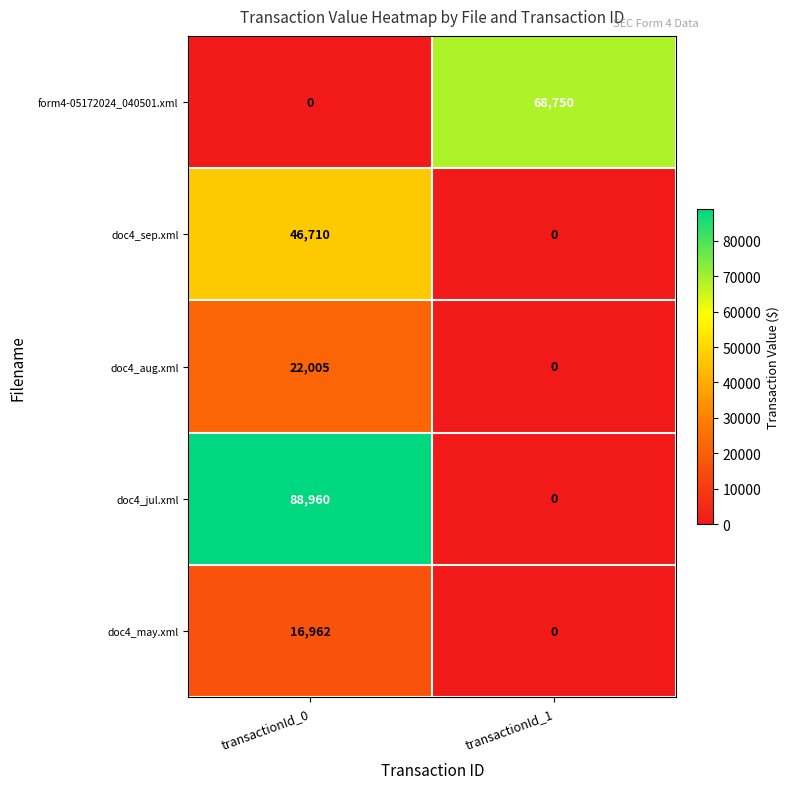

Which series changed the most between transactionId_0 and transactionId_1?

doc4_jul.xml